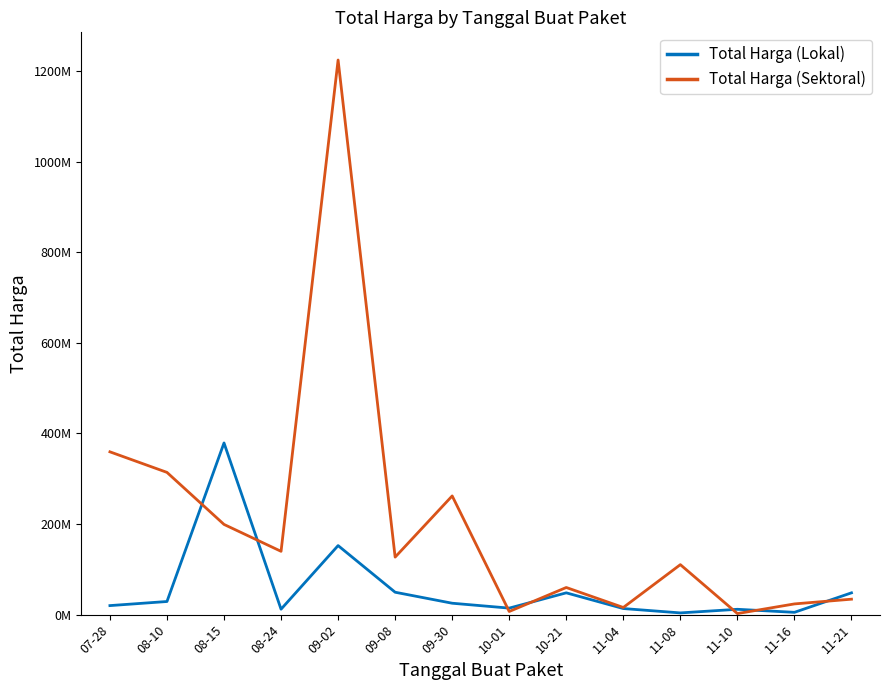

What is the spread (max minus min) of values at 10-21?

11795000